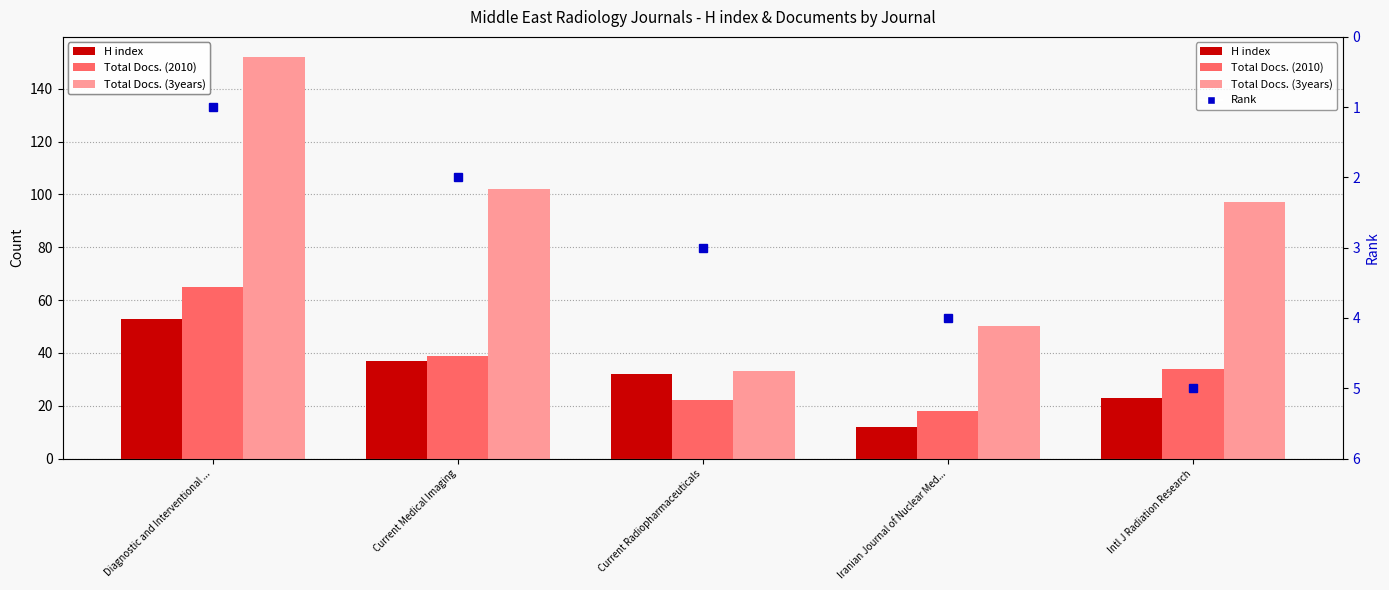

Is it true that Total Docs. (3years) equals 63 at Current Medical Imaging?

False